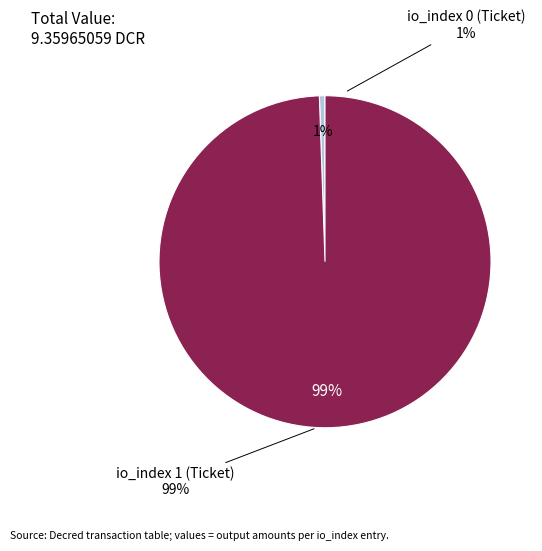

To the nearest percent, what portion does Ticket (io_index 1) represent?

99%